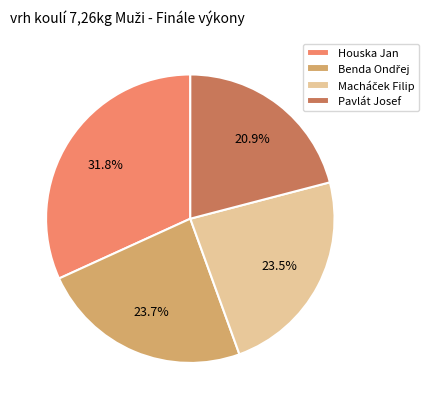

How much of the chart is everything except Pavlát Josef?

79.1%